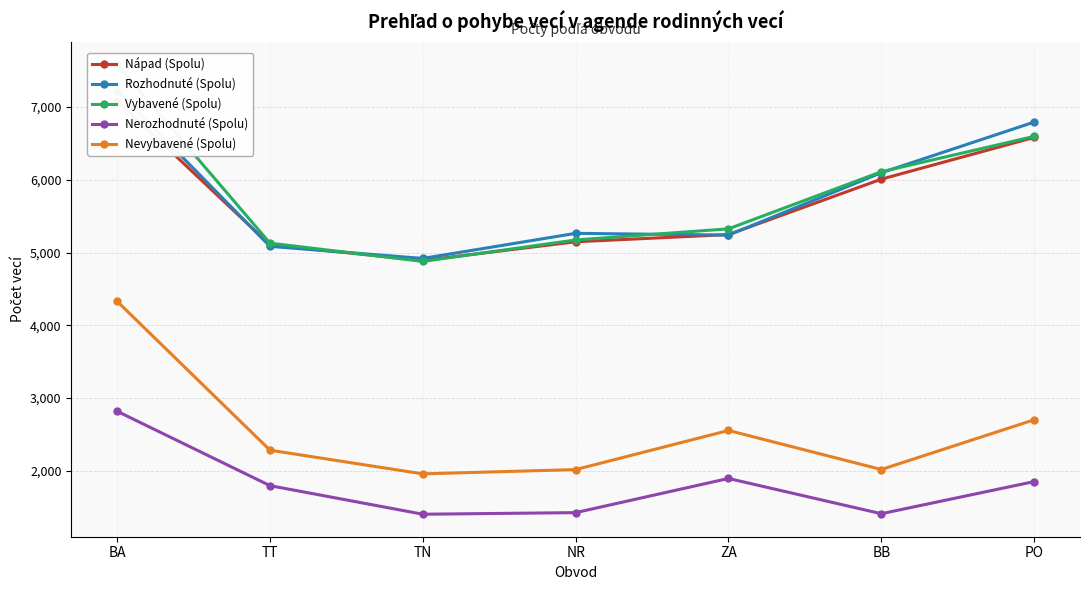

Where is the first local maximum for Nevybavené (Spolu)?

ZA